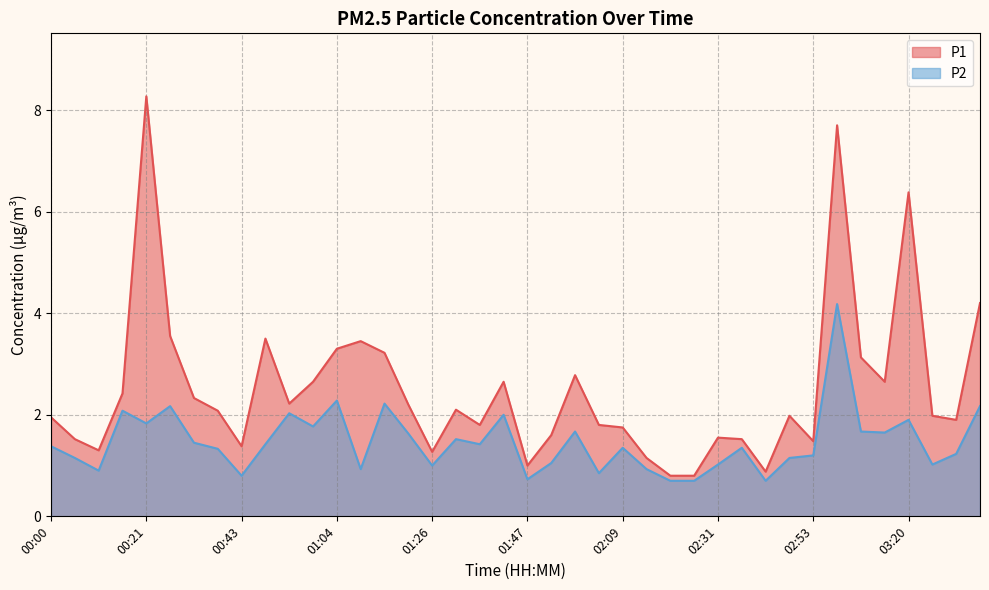

How many lines are shown in the chart?

2